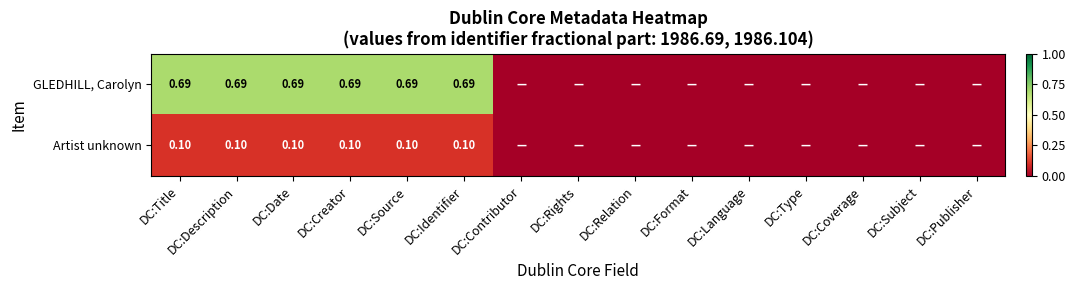

At DC:Source, list the series in order from smallest to largest.

Artist unknown, GLEDHILL, Carolyn